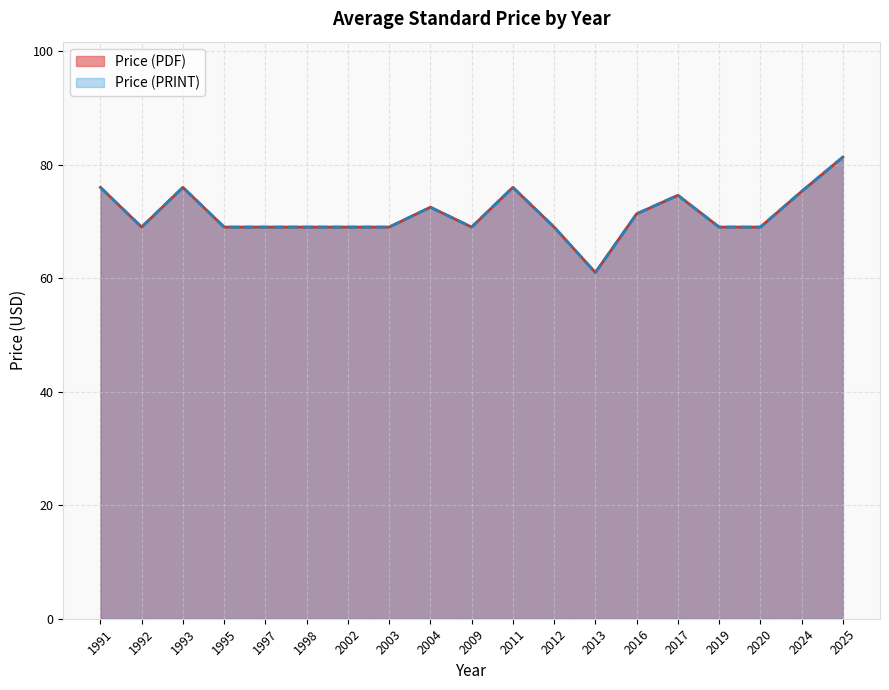

What are all the series names shown in the legend?

Price (PDF), Price (PRINT)